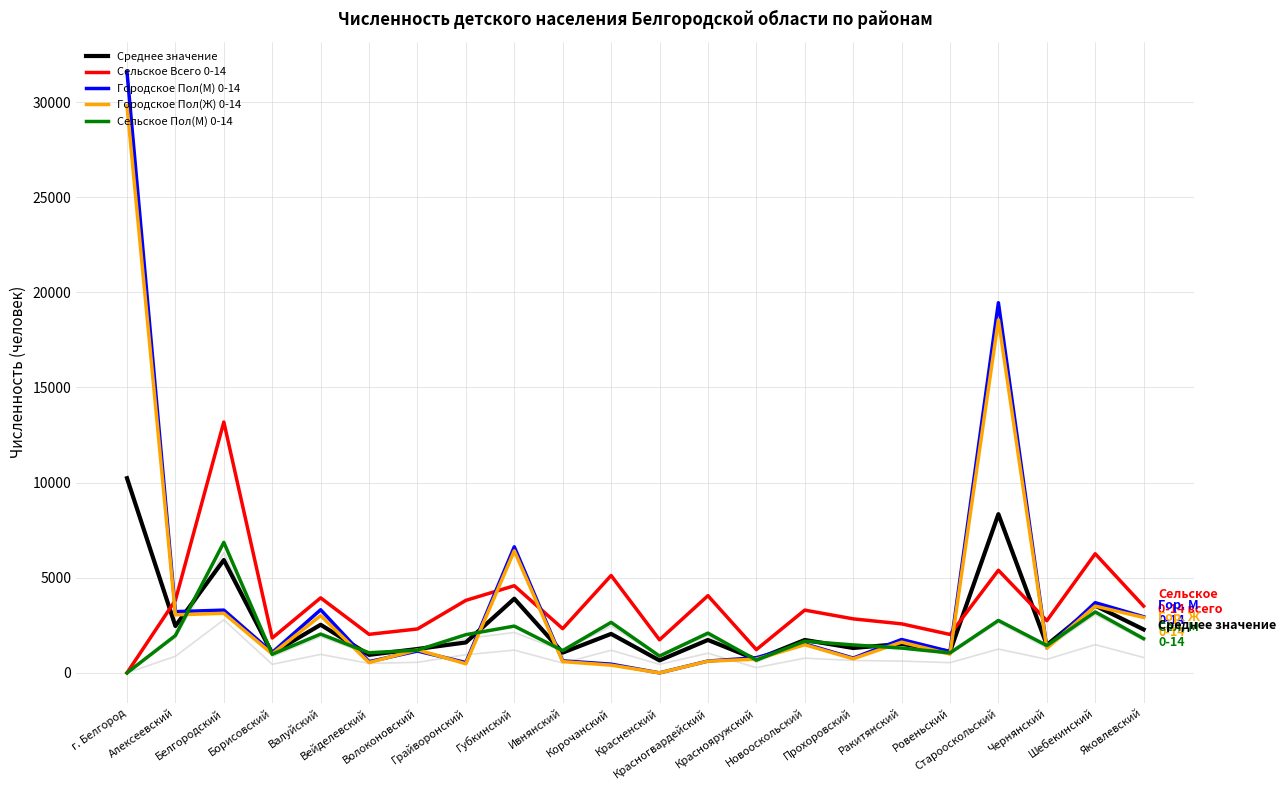

At which category is the sum across all series the highest?

г. Белгород